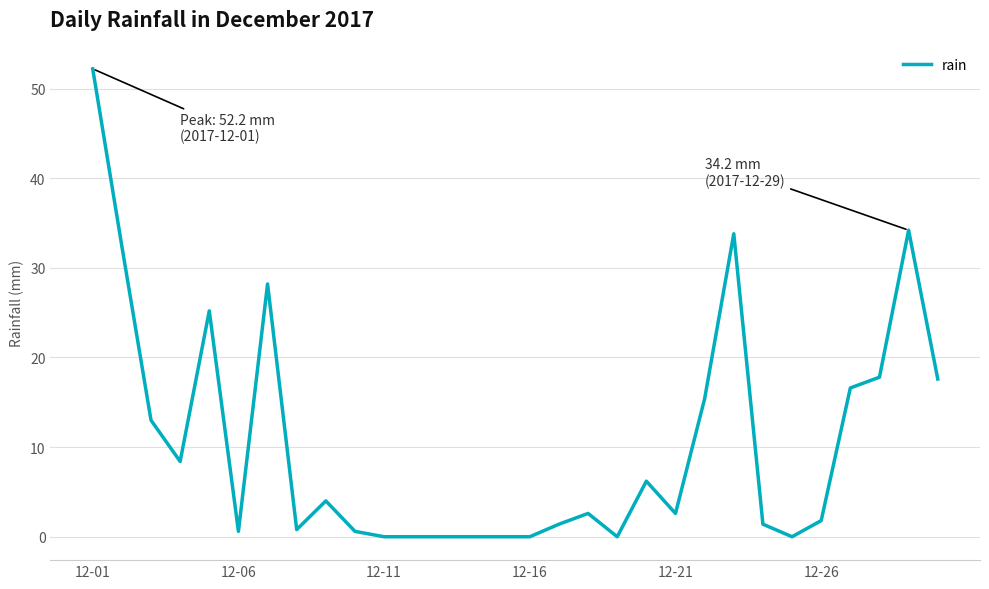

What is the maximum value shown in the chart?

52.2